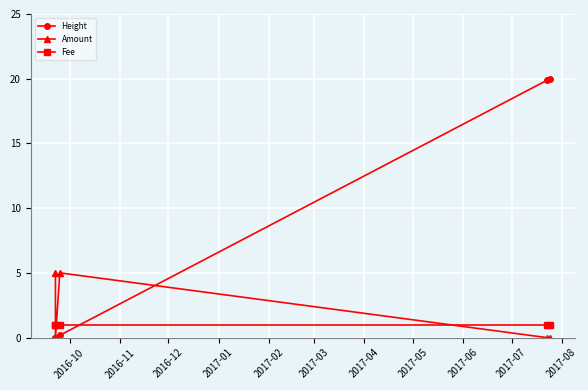

Which series has the largest total across all categories?

Height